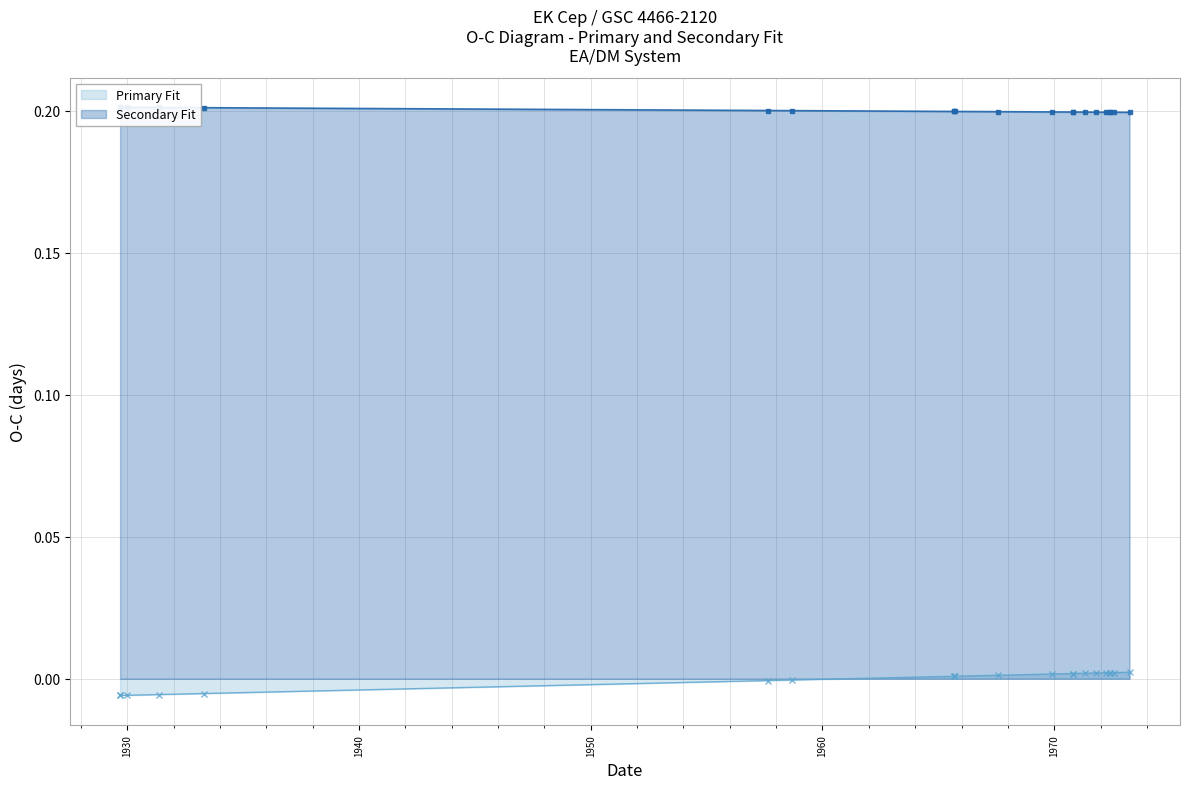

How many lines are shown in the chart?

2